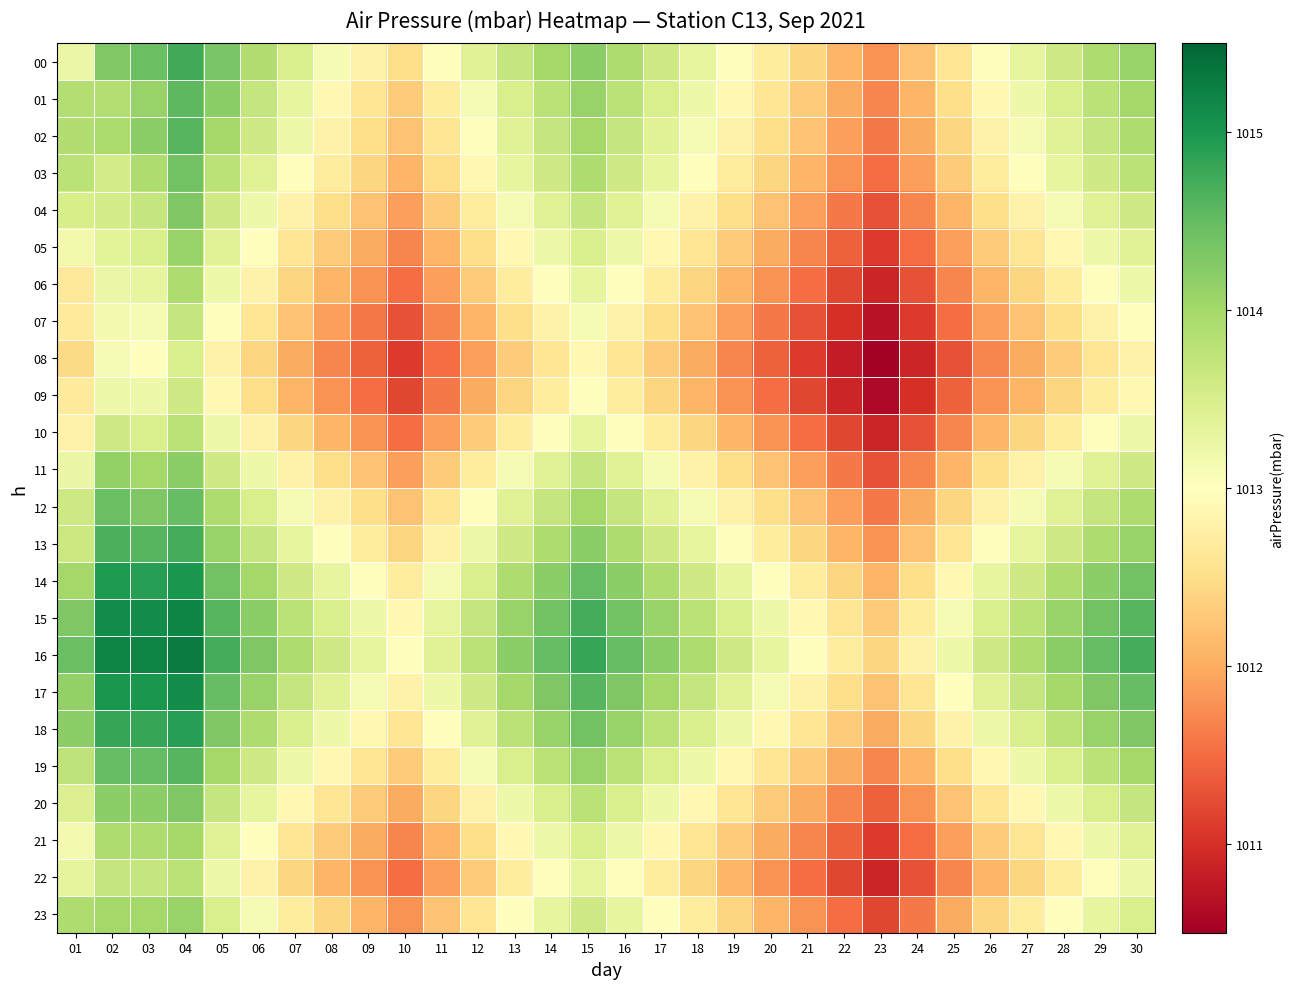

Reading right to left, what are all the values shown in this chart?

00: 30=1014.1	29=1013.9	28=1013.6	27=1013.3	26=1013.0	25=1012.6	24=1012.2	23=1011.8	22=1012.1	21=1012.4	20=1012.7	19=1013.0	18=1013.3	17=1013.6	16=1013.9	15=1014.2	14=1014.0	13=1013.7	12=1013.4	11=1013.0	10=1012.5	09=1012.8	08=1013.1	07=1013.5	06=1013.9	05=1014.3	04=1014.7	03=1014.5	02=1014.3	01=1013.2
01: 30=1014.0	29=1013.8	28=1013.5	27=1013.2	26=1012.9	25=1012.5	24=1012.1	23=1011.7	22=1012.0	21=1012.3	20=1012.6	19=1012.9	18=1013.2	17=1013.5	16=1013.8	15=1014.1	14=1013.8	13=1013.5	12=1013.1	11=1012.7	10=1012.3	09=1012.6	08=1012.9	07=1013.3	06=1013.7	05=1014.2	04=1014.5	03=1014.1	02=1013.9	01=1013.9
02: 30=1013.9	29=1013.7	28=1013.4	27=1013.1	26=1012.8	25=1012.4	24=1012.0	23=1011.6	22=1011.9	21=1012.2	20=1012.5	19=1012.8	18=1013.1	17=1013.4	16=1013.7	15=1014.0	14=1013.7	13=1013.4	12=1013.0	11=1012.6	10=1012.2	09=1012.5	08=1012.8	07=1013.2	06=1013.6	05=1014.0	04=1014.6	03=1014.2	02=1013.9	01=1013.9
03: 30=1013.8	29=1013.6	28=1013.3	27=1013.0	26=1012.7	25=1012.3	24=1011.9	23=1011.5	22=1011.8	21=1012.1	20=1012.4	19=1012.7	18=1013.0	17=1013.3	16=1013.6	15=1013.9	14=1013.6	13=1013.3	12=1012.9	11=1012.5	10=1012.1	09=1012.4	08=1012.7	07=1013.0	06=1013.4	05=1013.8	04=1014.4	03=1013.9	02=1013.6	01=1013.8
04: 30=1013.6	29=1013.4	28=1013.1	27=1012.8	26=1012.5	25=1012.1	24=1011.7	23=1011.3	22=1011.6	21=1011.9	20=1012.2	19=1012.5	18=1012.8	17=1013.1	16=1013.4	15=1013.7	14=1013.4	13=1013.1	12=1012.7	11=1012.3	10=1011.9	09=1012.2	08=1012.5	07=1012.8	06=1013.2	05=1013.6	04=1014.3	03=1013.7	02=1013.5	01=1013.5
05: 30=1013.4	29=1013.2	28=1012.9	27=1012.6	26=1012.3	25=1011.9	24=1011.5	23=1011.1	22=1011.4	21=1011.7	20=1012.0	19=1012.3	18=1012.6	17=1012.9	16=1013.2	15=1013.5	14=1013.2	13=1012.9	12=1012.5	11=1012.1	10=1011.7	09=1012.0	08=1012.3	07=1012.6	06=1013.0	05=1013.4	04=1014.1	03=1013.5	02=1013.3	01=1013.2
06: 30=1013.2	29=1013.0	28=1012.7	27=1012.4	26=1012.1	25=1011.7	24=1011.3	23=1010.9	22=1011.2	21=1011.5	20=1011.8	19=1012.1	18=1012.4	17=1012.7	16=1013.0	15=1013.3	14=1013.0	13=1012.7	12=1012.3	11=1011.9	10=1011.5	09=1011.8	08=1012.1	07=1012.4	06=1012.8	05=1013.2	04=1013.9	03=1013.3	02=1013.2	01=1012.7
07: 30=1013.0	29=1012.8	28=1012.5	27=1012.2	26=1011.9	25=1011.5	24=1011.1	23=1010.7	22=1011.0	21=1011.3	20=1011.6	19=1011.9	18=1012.2	17=1012.5	16=1012.8	15=1013.1	14=1012.8	13=1012.5	12=1012.1	11=1011.7	10=1011.3	09=1011.6	08=1011.9	07=1012.2	06=1012.6	05=1013.0	04=1013.7	03=1013.1	02=1013.1	01=1012.7
08: 30=1012.8	29=1012.6	28=1012.3	27=1012.0	26=1011.7	25=1011.3	24=1010.9	23=1010.5	22=1010.8	21=1011.1	20=1011.4	19=1011.7	18=1012.0	17=1012.3	16=1012.6	15=1012.9	14=1012.6	13=1012.3	12=1011.9	11=1011.5	10=1011.1	09=1011.4	08=1011.7	07=1012.0	06=1012.4	05=1012.8	04=1013.5	03=1013.0	02=1013.1	01=1012.5
09: 30=1012.9	29=1012.7	28=1012.4	27=1012.1	26=1011.8	25=1011.4	24=1011.0	23=1010.6	22=1010.9	21=1011.2	20=1011.5	19=1011.8	18=1012.1	17=1012.4	16=1012.7	15=1013.0	14=1012.7	13=1012.4	12=1012.0	11=1011.6	10=1011.2	09=1011.5	08=1011.8	07=1012.1	06=1012.5	05=1012.9	04=1013.6	03=1013.2	02=1013.2	01=1012.7
10: 30=1013.2	29=1013.0	28=1012.7	27=1012.4	26=1012.1	25=1011.7	24=1011.3	23=1010.9	22=1011.2	21=1011.5	20=1011.8	19=1012.1	18=1012.4	17=1012.7	16=1013.0	15=1013.3	14=1013.0	13=1012.7	12=1012.3	11=1011.9	10=1011.5	09=1011.8	08=1012.1	07=1012.4	06=1012.8	05=1013.2	04=1013.8	03=1013.5	02=1013.6	01=1012.8
11: 30=1013.6	29=1013.4	28=1013.1	27=1012.8	26=1012.5	25=1012.1	24=1011.7	23=1011.3	22=1011.6	21=1011.9	20=1012.2	19=1012.5	18=1012.8	17=1013.1	16=1013.4	15=1013.7	14=1013.4	13=1013.1	12=1012.7	11=1012.3	10=1011.9	09=1012.2	08=1012.5	07=1012.8	06=1013.2	05=1013.6	04=1014.2	03=1014.0	02=1014.1	01=1013.3
12: 30=1013.9	29=1013.7	28=1013.4	27=1013.1	26=1012.8	25=1012.4	24=1012.0	23=1011.6	22=1011.9	21=1012.2	20=1012.5	19=1012.8	18=1013.1	17=1013.4	16=1013.7	15=1014.0	14=1013.7	13=1013.4	12=1013.0	11=1012.6	10=1012.2	09=1012.5	08=1012.8	07=1013.1	06=1013.5	05=1013.9	04=1014.5	03=1014.3	02=1014.5	01=1013.6
13: 30=1014.1	29=1013.9	28=1013.6	27=1013.3	26=1013.0	25=1012.6	24=1012.2	23=1011.8	22=1012.1	21=1012.4	20=1012.7	19=1013.0	18=1013.3	17=1013.6	16=1013.9	15=1014.2	14=1013.9	13=1013.6	12=1013.2	11=1012.8	10=1012.4	09=1012.7	08=1013.0	07=1013.3	06=1013.7	05=1014.1	04=1014.7	03=1014.6	02=1014.7	01=1013.6
14: 30=1014.4	29=1014.2	28=1013.9	27=1013.6	26=1013.3	25=1012.9	24=1012.5	23=1012.1	22=1012.4	21=1012.7	20=1013.0	19=1013.3	18=1013.6	17=1013.9	16=1014.2	15=1014.5	14=1014.2	13=1013.9	12=1013.5	11=1013.1	10=1012.7	09=1013.0	08=1013.3	07=1013.6	06=1014.0	05=1014.4	04=1015.0	03=1014.9	02=1015.0	01=1014.0
15: 30=1014.6	29=1014.4	28=1014.1	27=1013.8	26=1013.5	25=1013.1	24=1012.7	23=1012.3	22=1012.6	21=1012.9	20=1013.2	19=1013.5	18=1013.8	17=1014.1	16=1014.4	15=1014.7	14=1014.4	13=1014.1	12=1013.7	11=1013.3	10=1012.9	09=1013.2	08=1013.5	07=1013.8	06=1014.2	05=1014.6	04=1015.2	03=1015.1	02=1015.1	01=1014.3
16: 30=1014.7	29=1014.5	28=1014.2	27=1013.9	26=1013.6	25=1013.2	24=1012.8	23=1012.4	22=1012.7	21=1013.0	20=1013.3	19=1013.6	18=1013.9	17=1014.2	16=1014.5	15=1014.8	14=1014.5	13=1014.2	12=1013.8	11=1013.4	10=1013.0	09=1013.3	08=1013.6	07=1013.9	06=1014.3	05=1014.7	04=1015.3	03=1015.2	02=1015.2	01=1014.5
17: 30=1014.5	29=1014.3	28=1014.0	27=1013.7	26=1013.4	25=1013.0	24=1012.6	23=1012.2	22=1012.5	21=1012.8	20=1013.1	19=1013.4	18=1013.7	17=1014.0	16=1014.3	15=1014.6	14=1014.3	13=1014.0	12=1013.6	11=1013.2	10=1012.8	09=1013.1	08=1013.4	07=1013.7	06=1014.1	05=1014.5	04=1015.1	03=1015.0	02=1015.0	01=1014.1
18: 30=1014.3	29=1014.1	28=1013.8	27=1013.5	26=1013.2	25=1012.8	24=1012.4	23=1012.0	22=1012.3	21=1012.6	20=1012.9	19=1013.2	18=1013.5	17=1013.8	16=1014.1	15=1014.4	14=1014.1	13=1013.8	12=1013.4	11=1013.0	10=1012.6	09=1012.9	08=1013.2	07=1013.5	06=1013.9	05=1014.3	04=1014.9	03=1014.8	02=1014.8	01=1014.2
19: 30=1014.0	29=1013.8	28=1013.5	27=1013.2	26=1012.9	25=1012.5	24=1012.1	23=1011.7	22=1012.0	21=1012.3	20=1012.6	19=1012.9	18=1013.2	17=1013.5	16=1013.8	15=1014.1	14=1013.8	13=1013.5	12=1013.1	11=1012.7	10=1012.3	09=1012.6	08=1012.9	07=1013.2	06=1013.6	05=1014.0	04=1014.6	03=1014.5	02=1014.5	01=1013.8
20: 30=1013.7	29=1013.5	28=1013.2	27=1012.9	26=1012.6	25=1012.2	24=1011.8	23=1011.4	22=1011.7	21=1012.0	20=1012.3	19=1012.6	18=1012.9	17=1013.2	16=1013.5	15=1013.8	14=1013.5	13=1013.2	12=1012.8	11=1012.4	10=1012.0	09=1012.3	08=1012.6	07=1012.9	06=1013.3	05=1013.7	04=1014.3	03=1014.2	02=1014.2	01=1013.4
21: 30=1013.4	29=1013.2	28=1012.9	27=1012.6	26=1012.3	25=1011.9	24=1011.5	23=1011.1	22=1011.4	21=1011.7	20=1012.0	19=1012.3	18=1012.6	17=1012.9	16=1013.2	15=1013.5	14=1013.2	13=1012.9	12=1012.5	11=1012.1	10=1011.7	09=1012.0	08=1012.3	07=1012.6	06=1013.0	05=1013.4	04=1014.0	03=1013.9	02=1013.9	01=1013.1
22: 30=1013.2	29=1013.0	28=1012.7	27=1012.4	26=1012.1	25=1011.7	24=1011.3	23=1010.9	22=1011.2	21=1011.5	20=1011.8	19=1012.1	18=1012.4	17=1012.7	16=1013.0	15=1013.3	14=1013.0	13=1012.7	12=1012.3	11=1011.9	10=1011.5	09=1011.8	08=1012.1	07=1012.4	06=1012.8	05=1013.2	04=1013.8	03=1013.7	02=1013.7	01=1013.3
23: 30=1013.5	29=1013.3	28=1013.0	27=1012.7	26=1012.4	25=1012.0	24=1011.6	23=1011.2	22=1011.5	21=1011.8	20=1012.1	19=1012.4	18=1012.7	17=1013.0	16=1013.3	15=1013.6	14=1013.3	13=1013.0	12=1012.6	11=1012.2	10=1011.8	09=1012.1	08=1012.4	07=1012.7	06=1013.1	05=1013.5	04=1014.1	03=1014.0	02=1014.0	01=1013.9